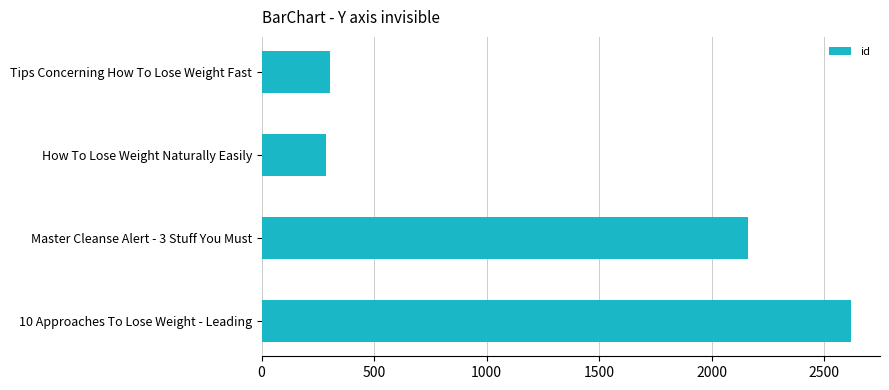

What is the ratio of the value at Master Cleanse Alert - 3 Stuff You Must to the value at How To Lose Weight Naturally Easily?

7.6